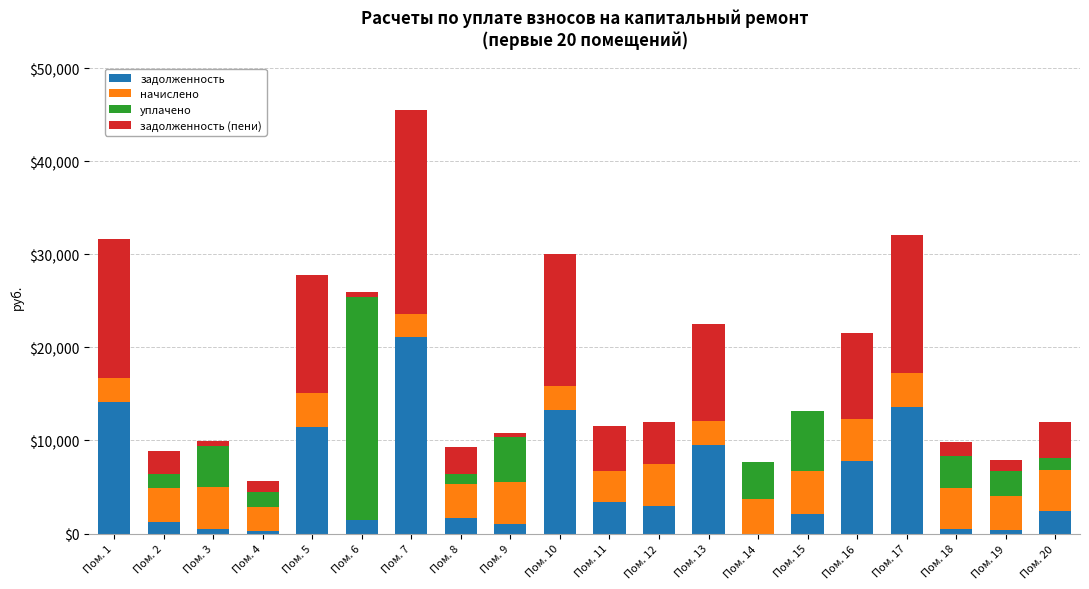

At which label does задолженность reach its peak?

Пом. 7